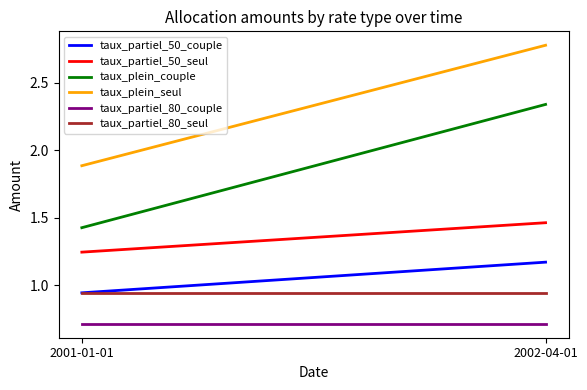

Rank the series at 2001-01-01 from lowest to highest value.

taux_partiel_80_couple, taux_partiel_50_couple, taux_partiel_80_seul, taux_partiel_50_seul, taux_plein_couple, taux_plein_seul